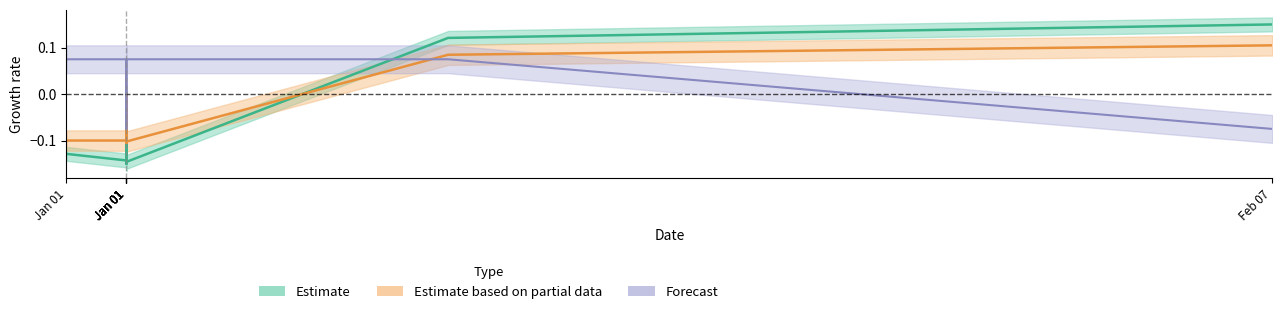

How many interior local peaks does the SpecificationId series have?

3